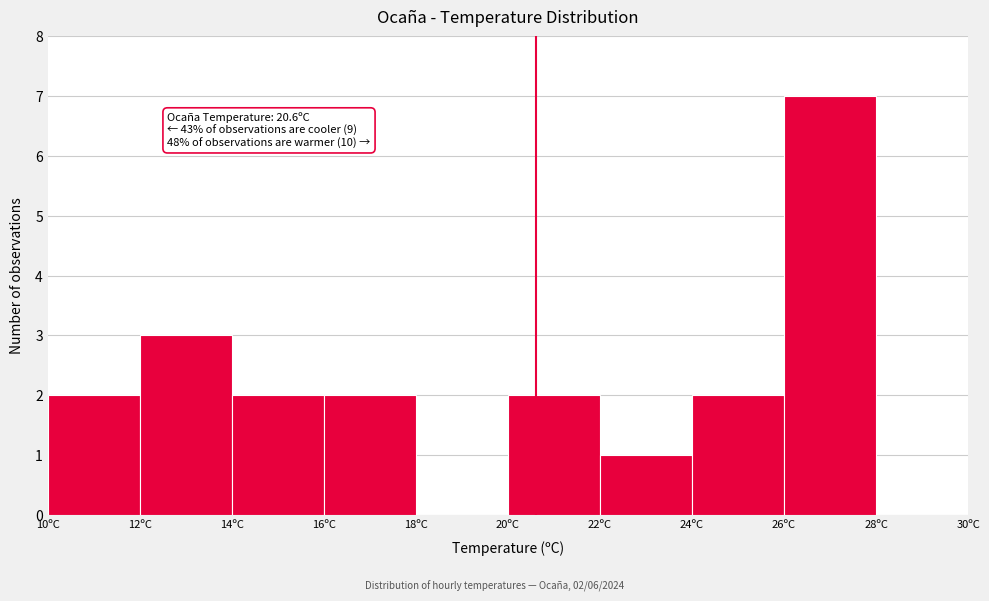

Over which range of the x-axis is the bar tallest?

26 to 28